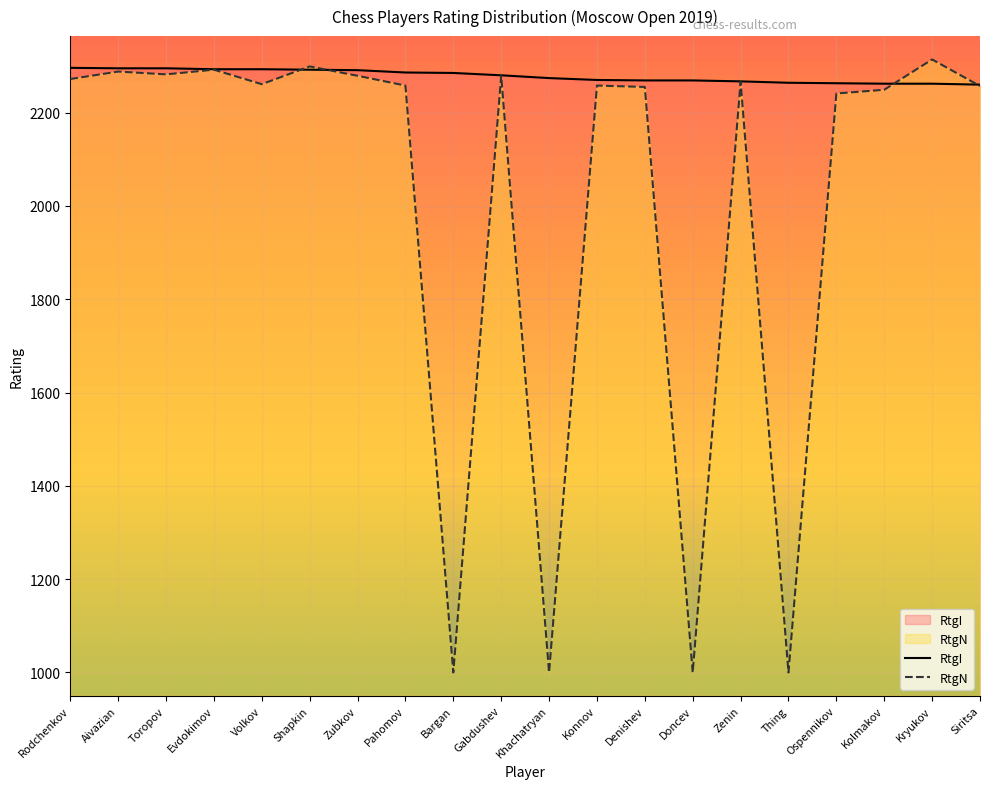

List the labels in order of RtgI value, largest first.

Rodchenkov, Aivazian, Toropov, Evdokimov, Volkov, Shapkin, Zubkov, Pahomov, Bargan, Gabdushev, Khachatryan, Konnov, Denishev, Doncev, Zenin, Thing, Ospennikov, Kolmakov, Kryukov, Siritsa